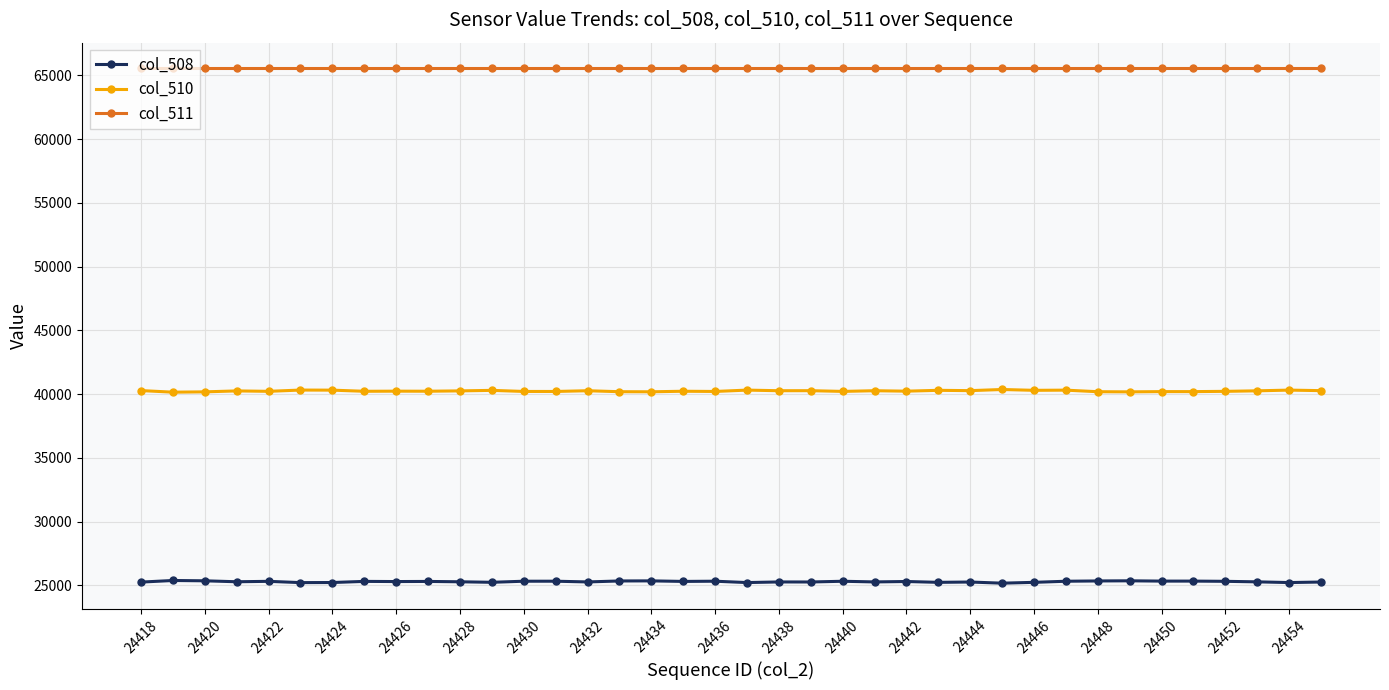

What is the value of the col_508 point at the 10th from the left?

25311